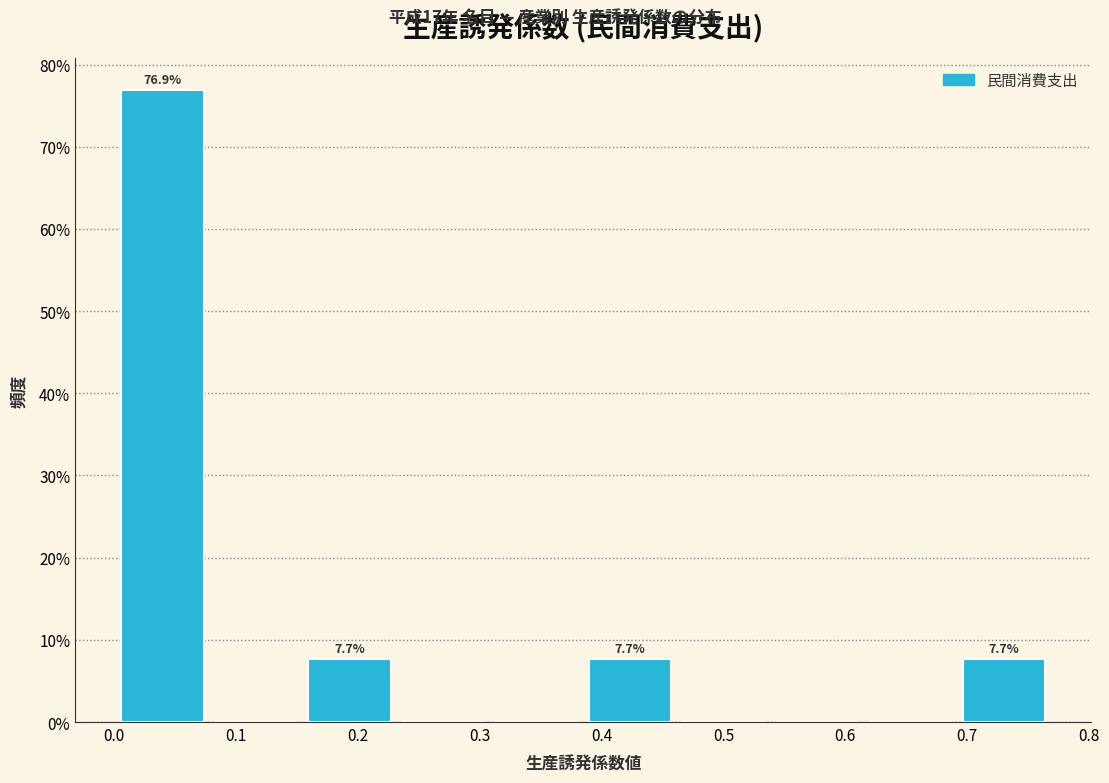

Over which range of the x-axis is the bar tallest?

0.00 to 0.08